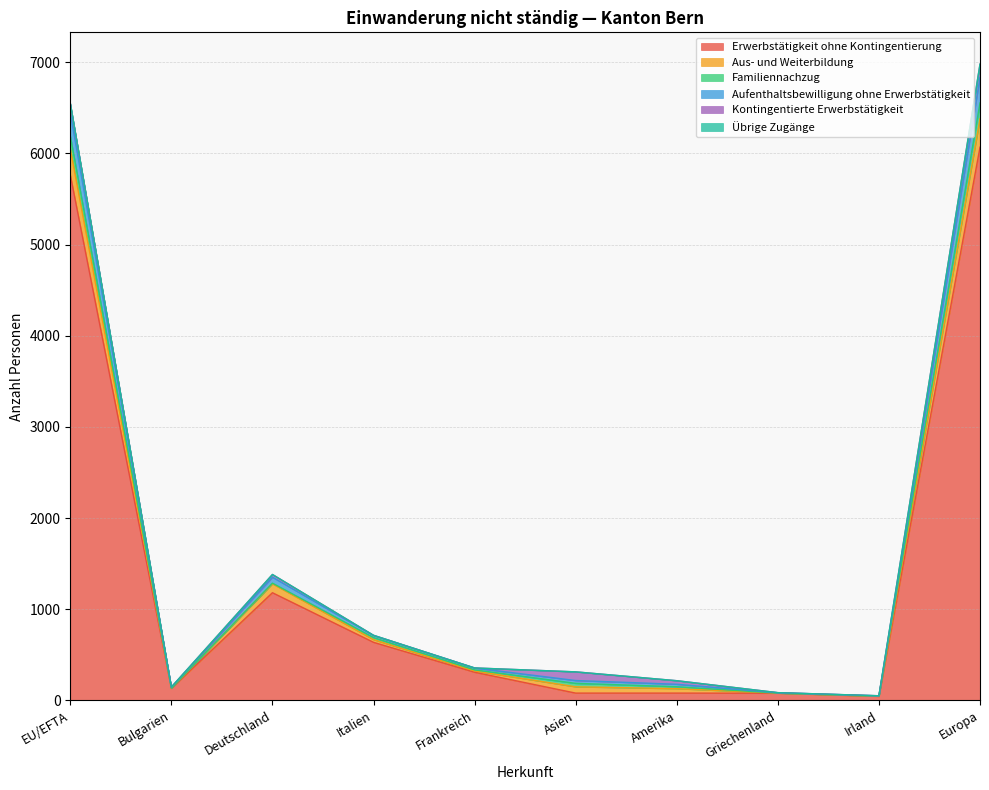

Does the chart have visible grid lines?

Yes